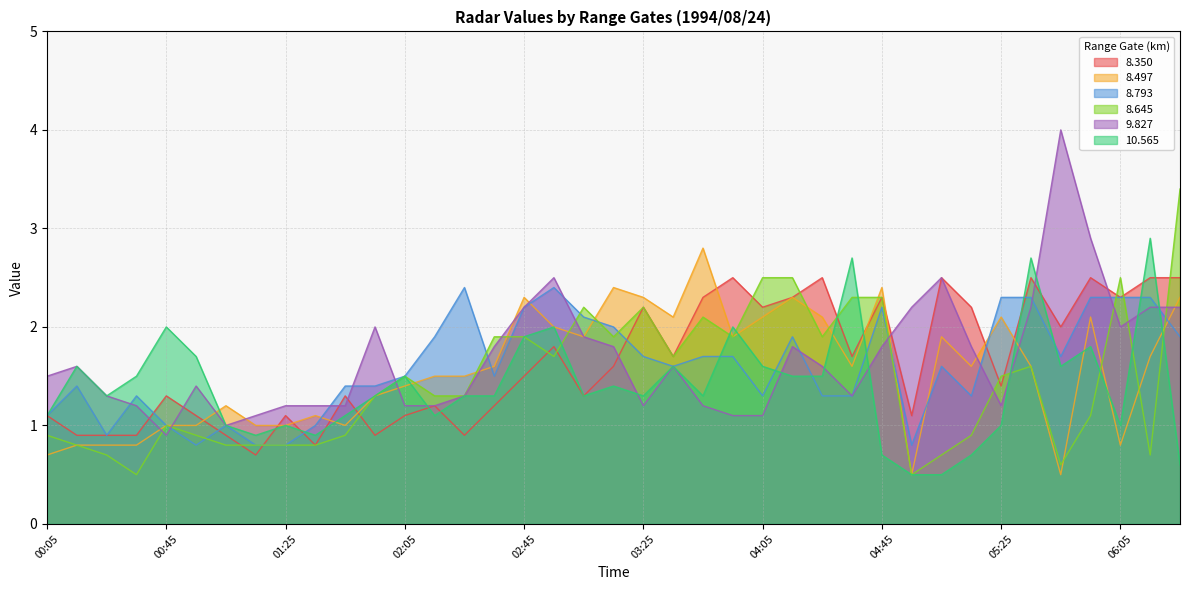

What is the maximum value for 8.645?

3.4